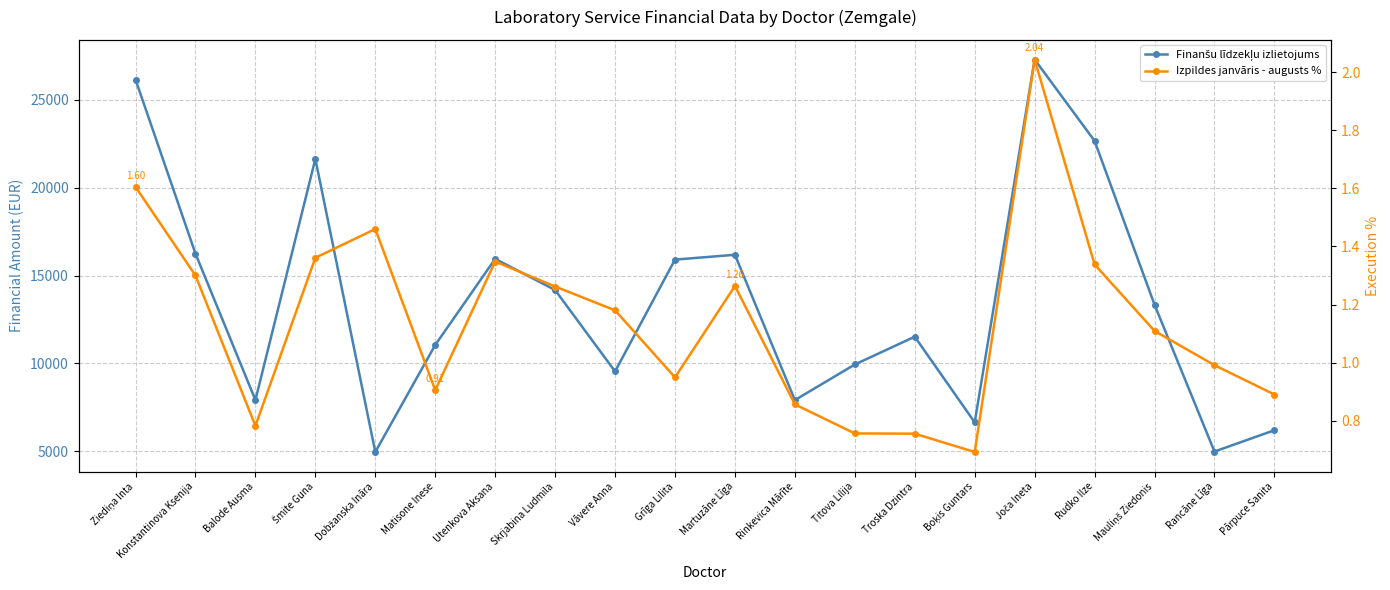

The Finanšu līdzekļu izlietojums series shows 13855.3 at Vāvere Anna. True or false?

False